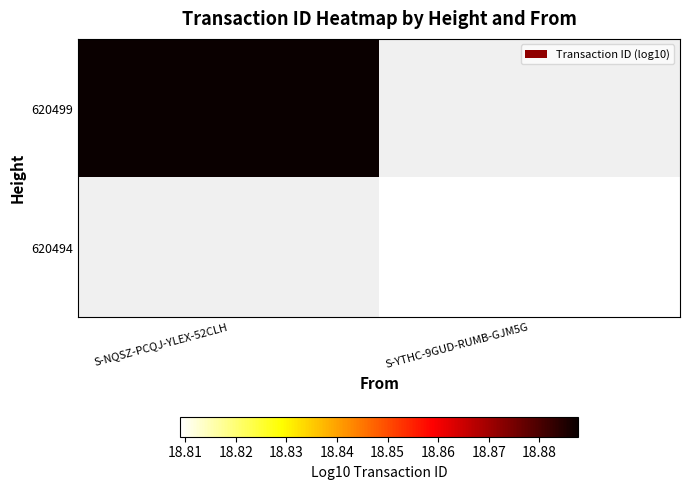

True or false: 620499 has a value of 29.5 at S-NQSZ-PCQJ-YLEX-52CLH.

False